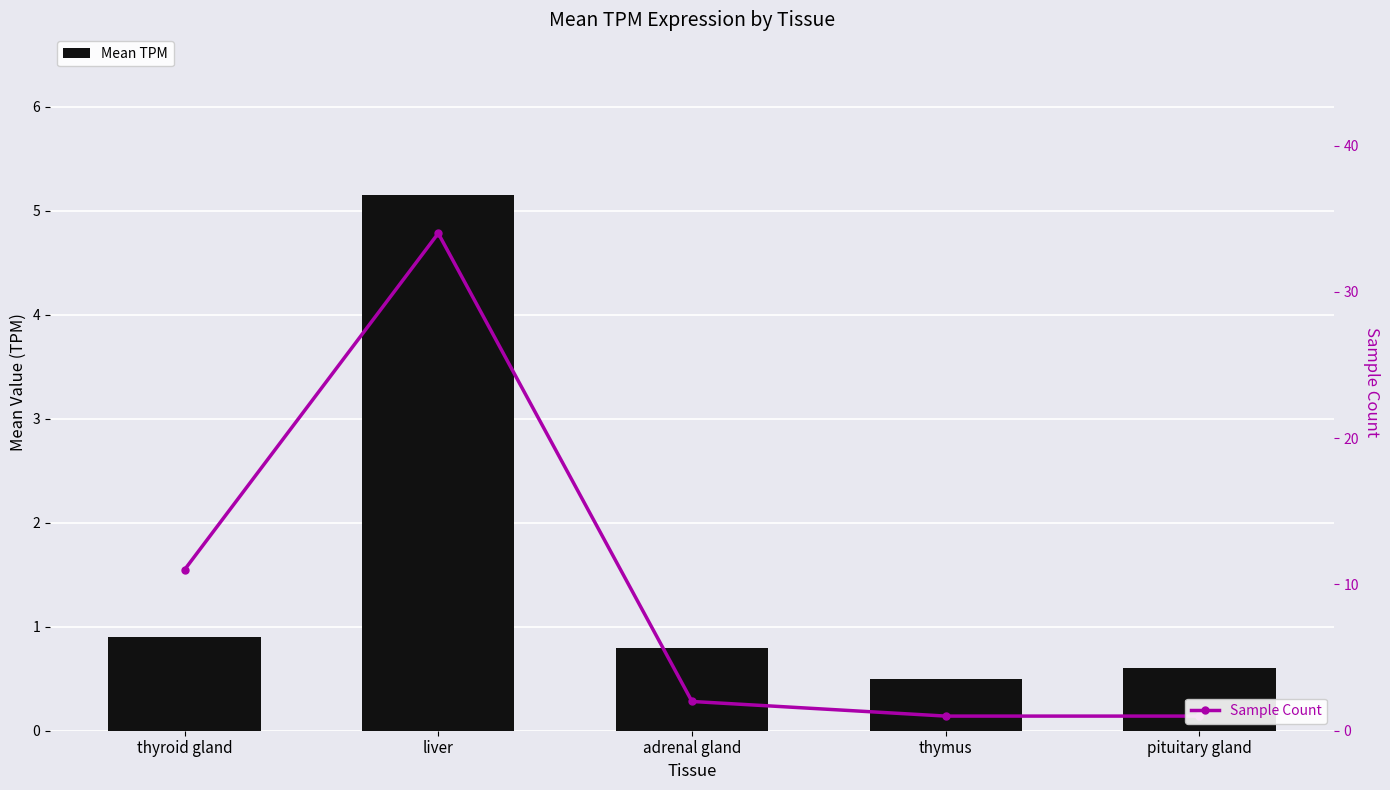

Reading left to right, list all the values displayed in this chart.

Mean TPM: thyroid gland=0.9	liver=5.2	adrenal gland=0.8	thymus=0.5	pituitary gland=0.6
Sample Count: thyroid gland=11.0	liver=34.0	adrenal gland=2.0	thymus=1.0	pituitary gland=1.0